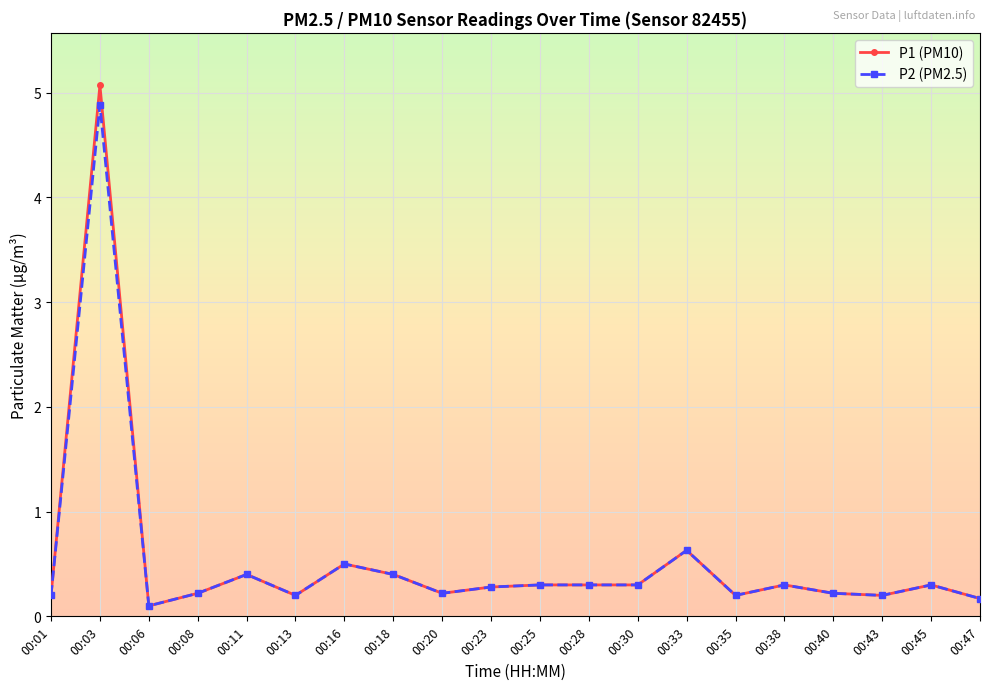

True or false: P1 (PM10) has more than 1 points higher than both neighbors.

True